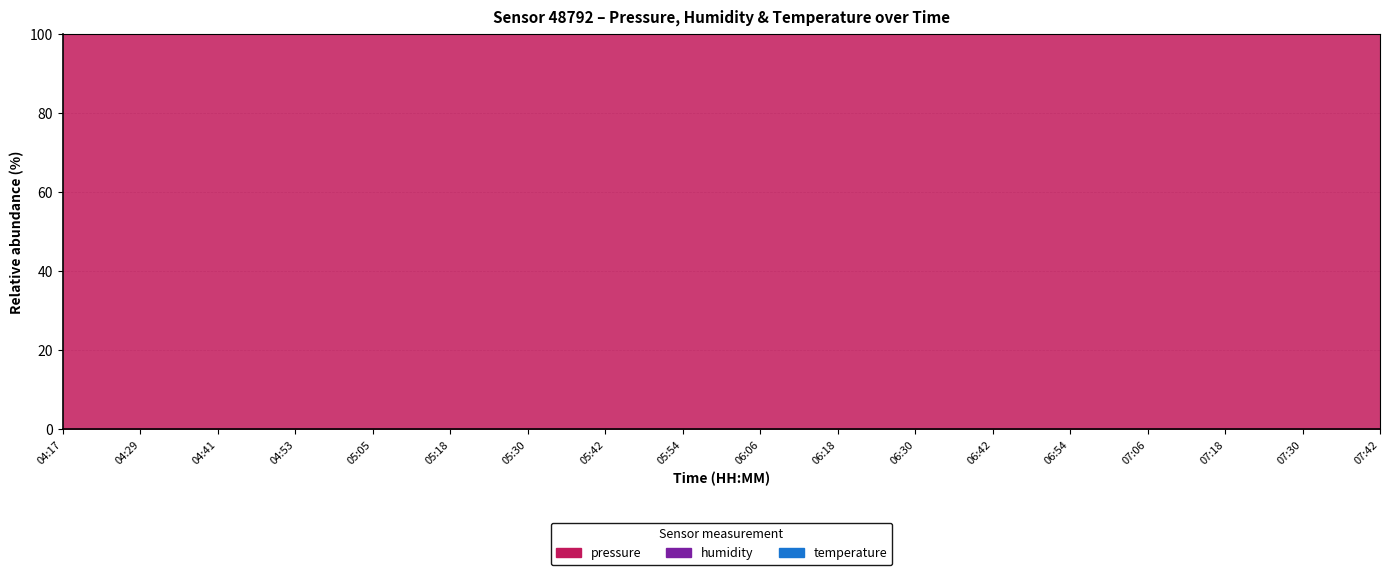

What is the label of the 1st point from the left?

04:17